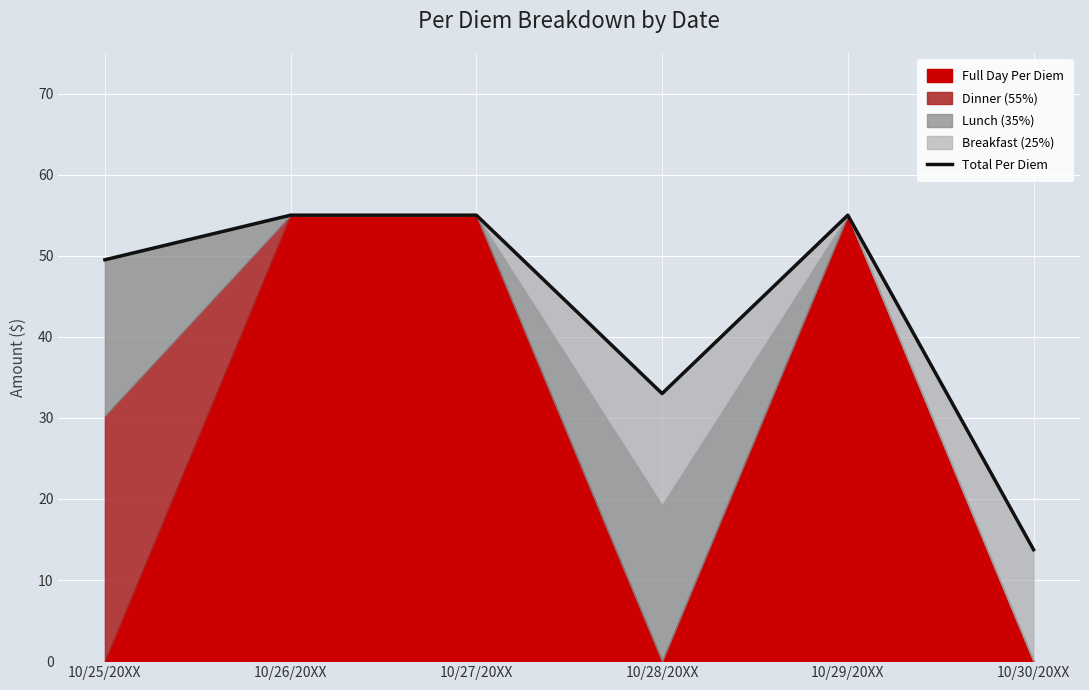

Approximately how many times larger is the value at 10/25/20XX compared to 10/26/20XX?

0.9